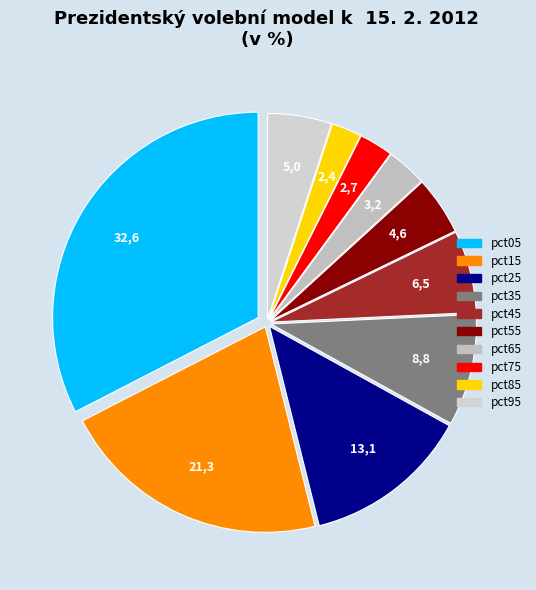

Count the number of slices in the pie.

10